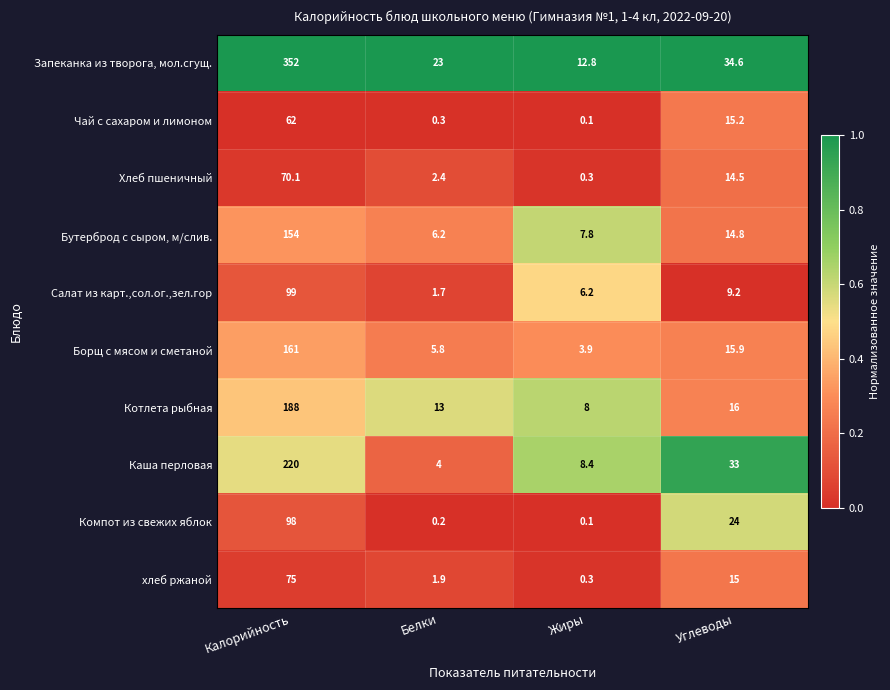

At Калорийность, list the series in order from smallest to largest.

Чай с сахаром и лимоном, Хлеб пшеничный, хлеб ржаной, Компот из свежих яблок, Салат из карт.,сол.ог.,зел.гор, Бутерброд с сыром, м/слив., Борщ с мясом и сметаной, Котлета рыбная, Каша перловая, Запеканка из творога, мол.сгущ.